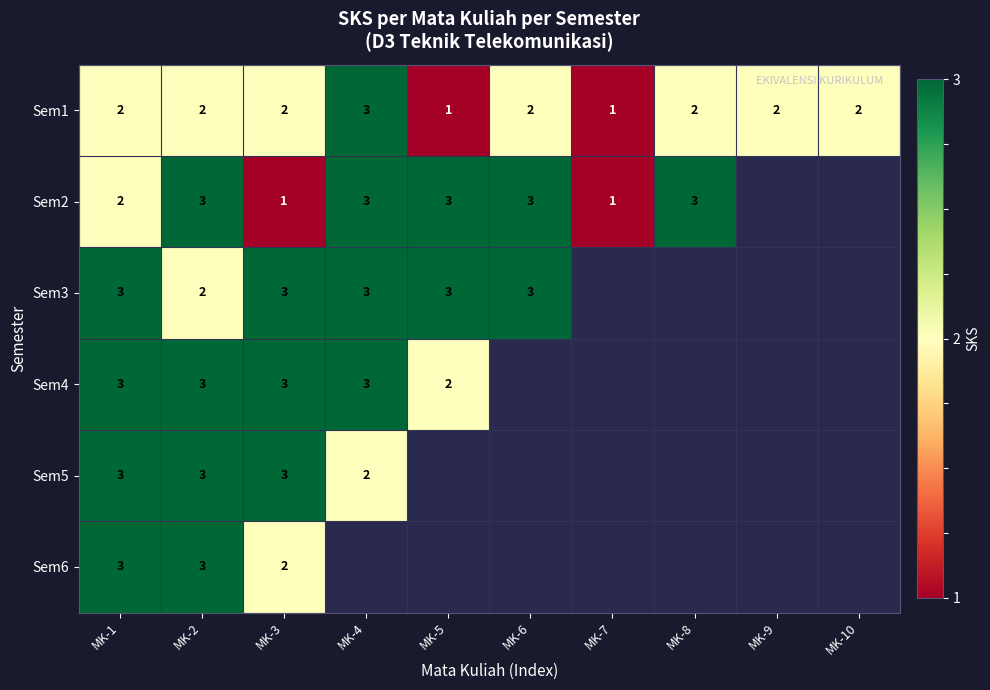

Which has a higher value, MK-9 or MK-7?

MK-9